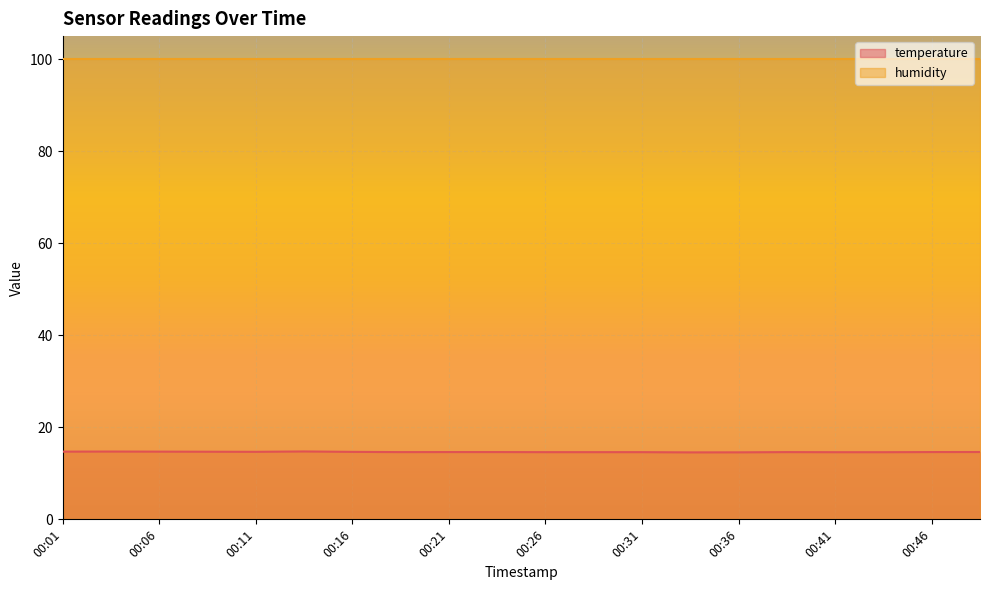

Where is the first local minimum?

00:11